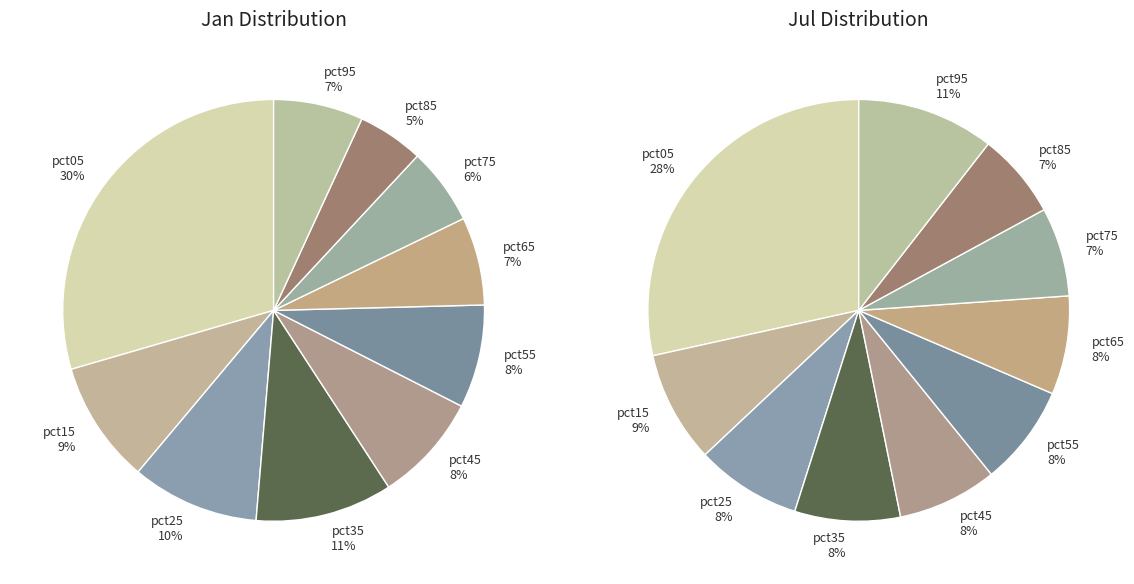

To the nearest percent, what portion does pct25 represent?

10%